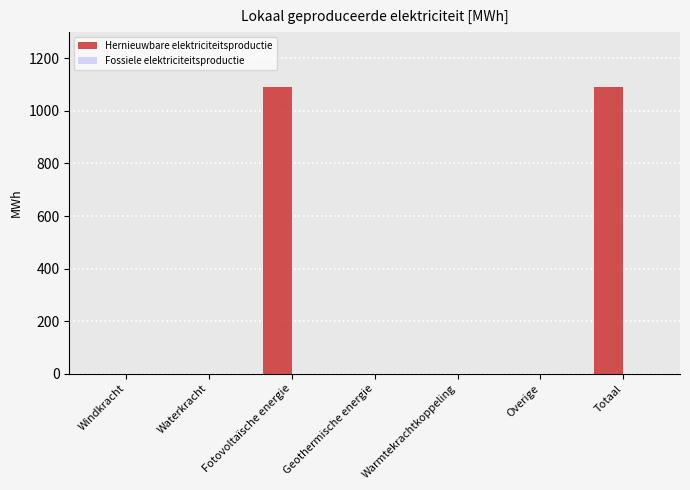

Which has a higher value, Fotovoltaïsche energie or Warmtekrachtkoppeling?

Fotovoltaïsche energie